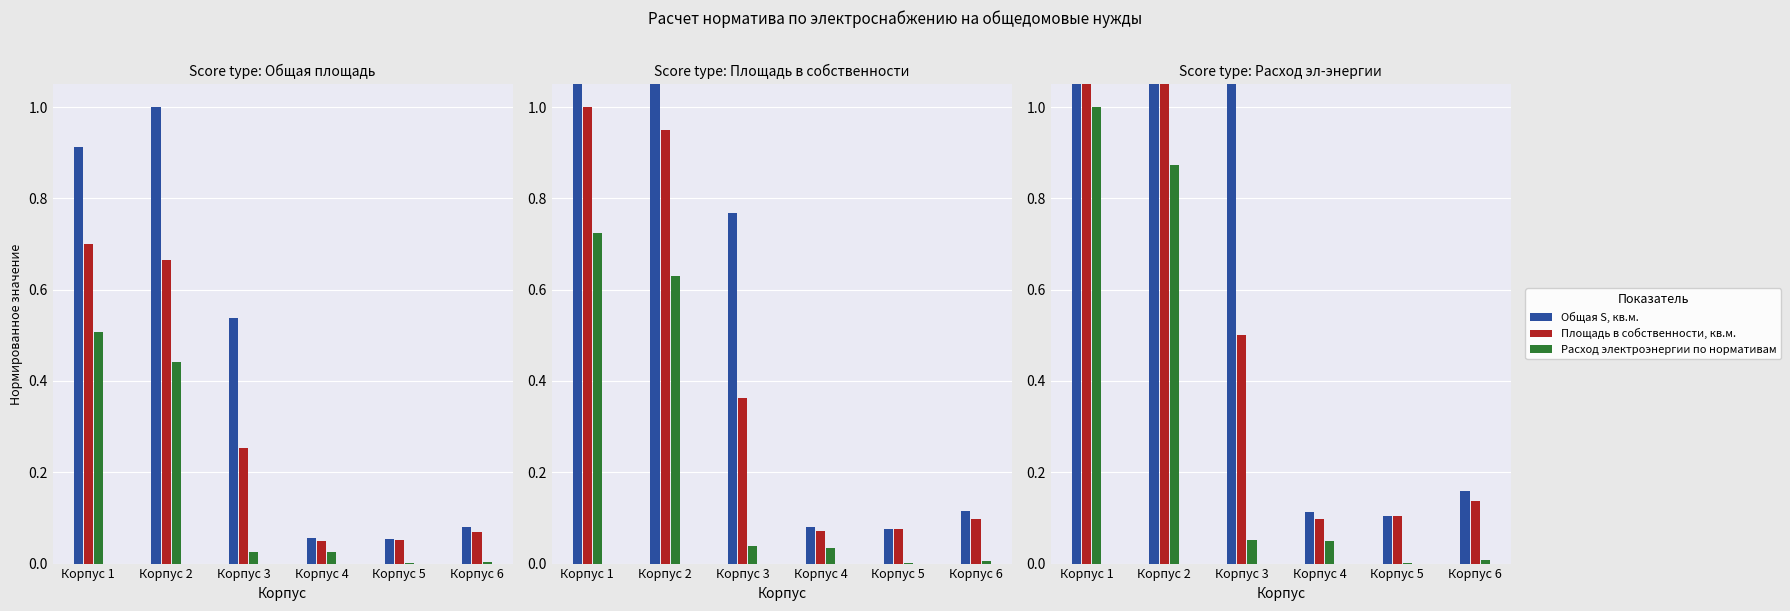

What are all the series names shown in the legend?

Общая S, кв.м., Площадь в собственности, кв.м., Расход электроэнергии по нормативам